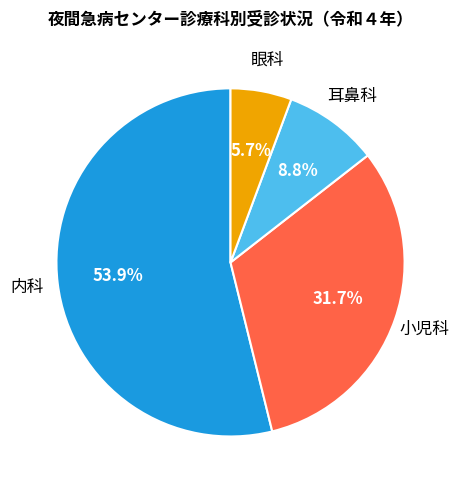

Approximately how many times larger is the value at 内科 compared to 耳鼻科?

6.1